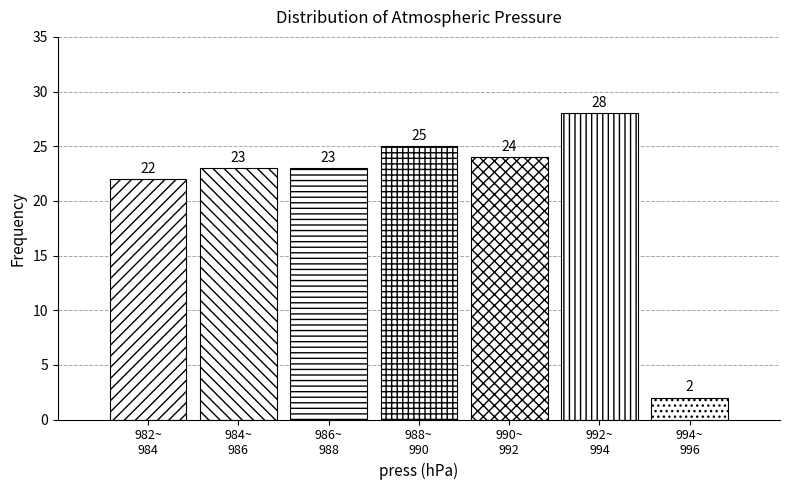

Reading left to right, list all the values displayed in this chart.

22	23	23	25	24	28	2